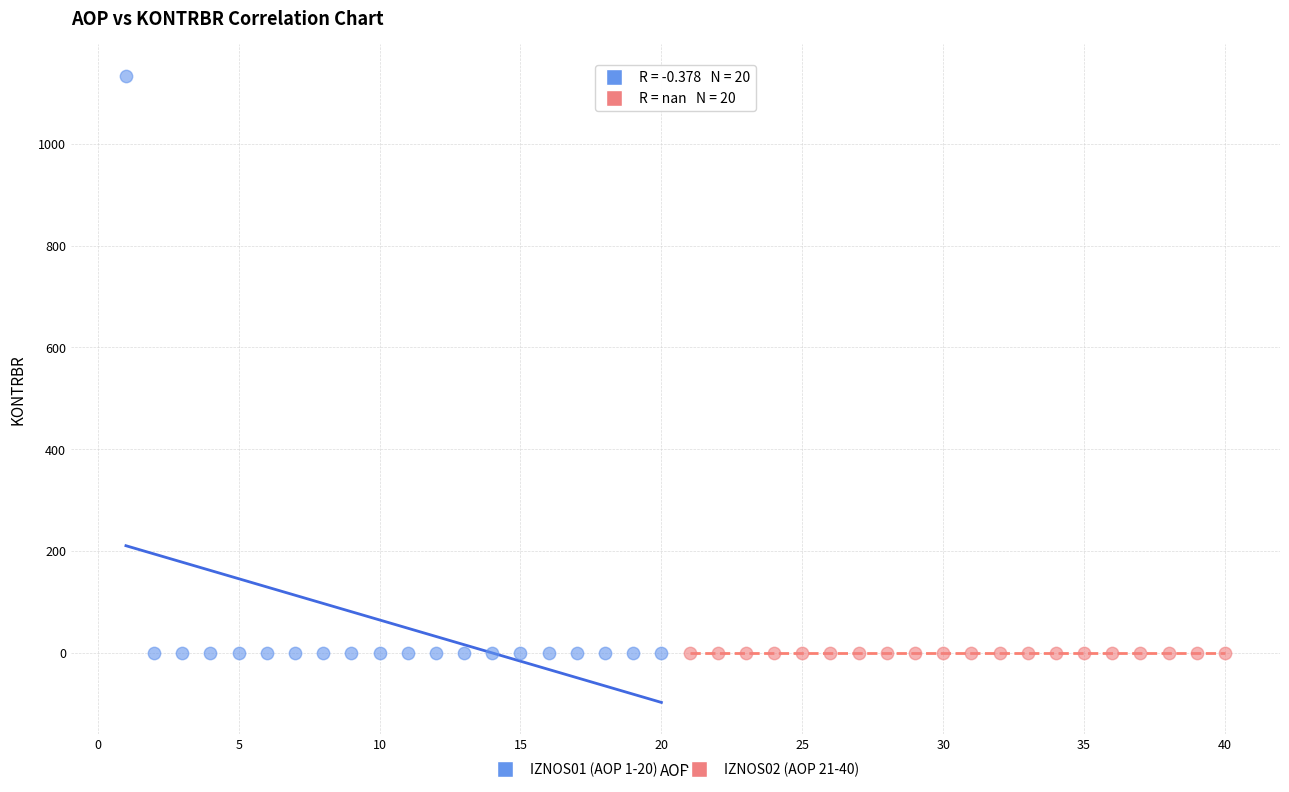

What are all the series names shown in the legend?

IZNOS01 (AOP 1-20), IZNOS02 (AOP 21-40)